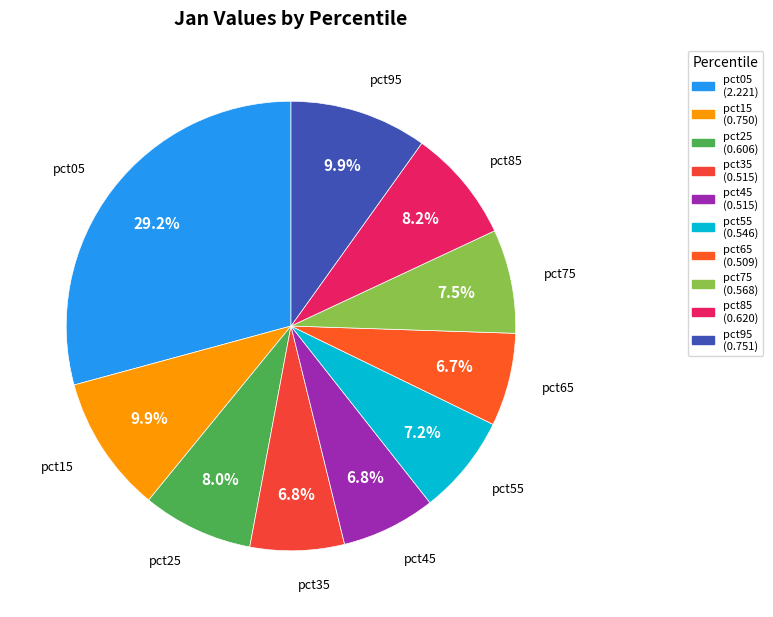

Is there any slice that represents more than half of the pie?

No